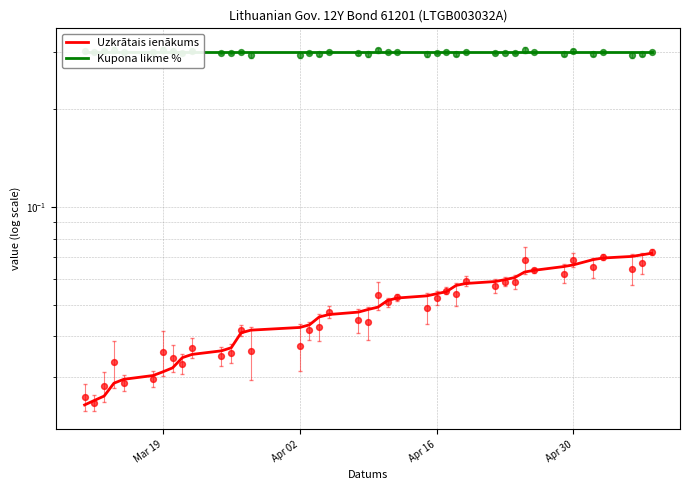

Which series contains the highest Y value?

Kupona likme %